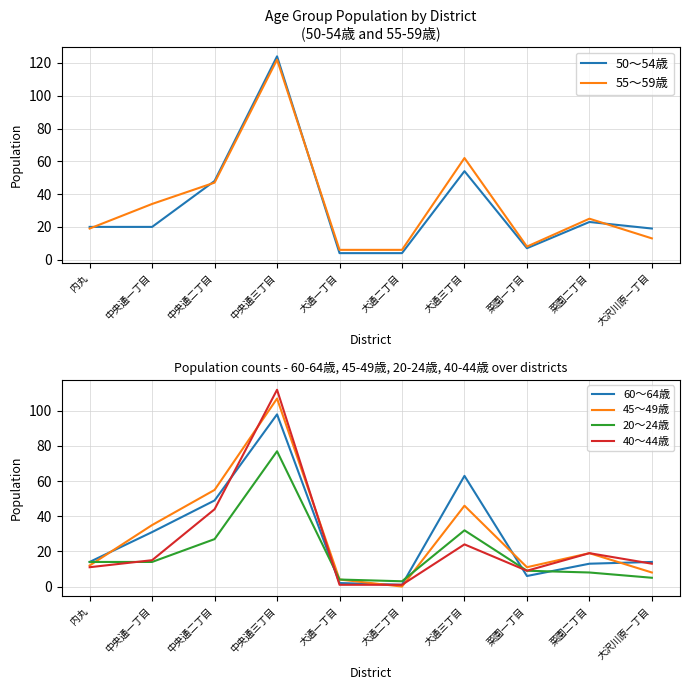

In 60～64歳, how many points are lower than both neighbors (excluding endpoints)?

2